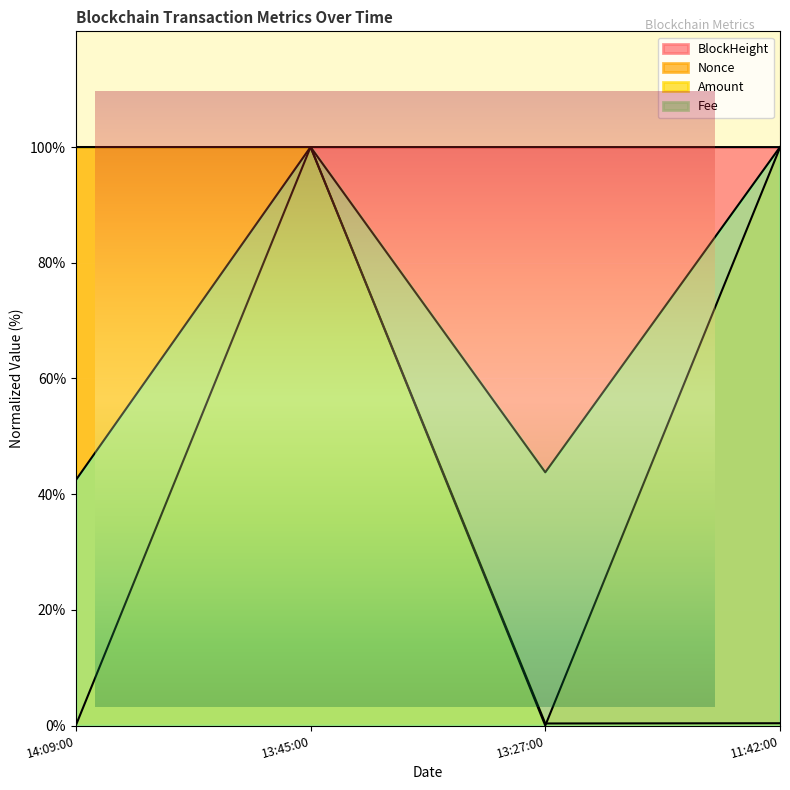

Rank the series by their maximum value, from lowest to highest.

BlockHeight, Nonce, Amount, Fee